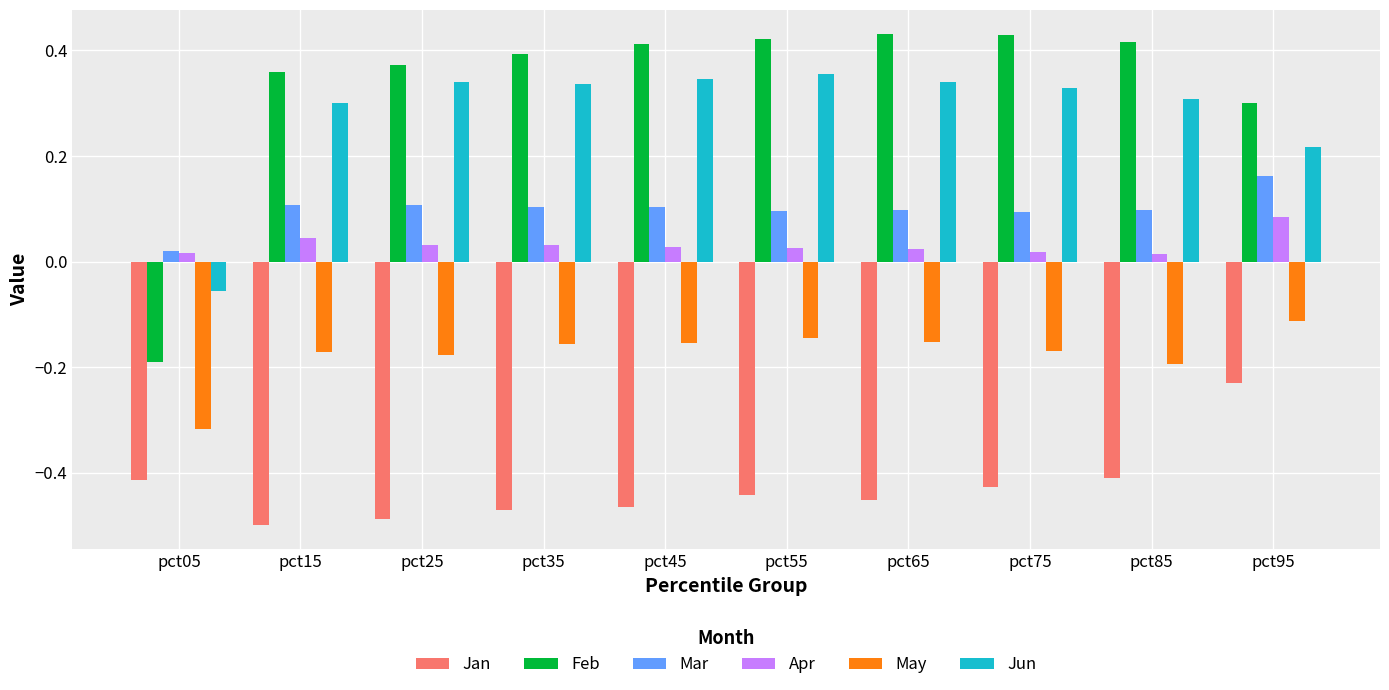

Rank the series by their maximum value, from highest to lowest.

Feb, Jun, Mar, Apr, May, Jan